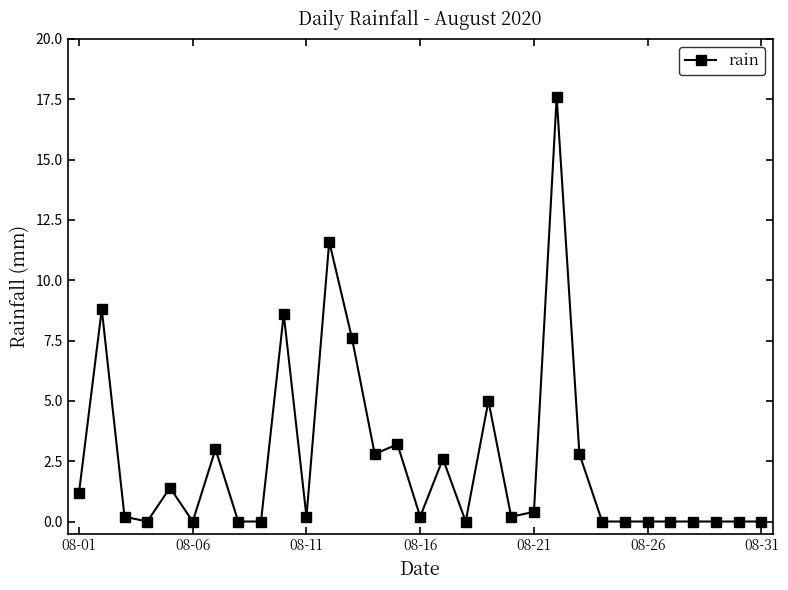

What is the difference between the second highest and minimum values?

11.6